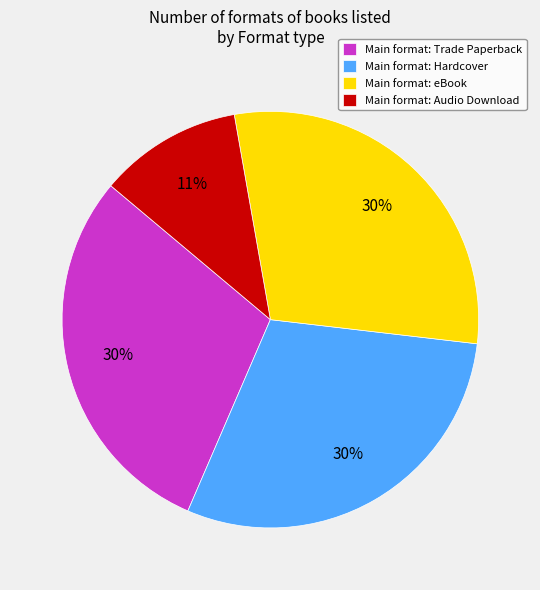

Does Main format: eBook represent more than half of the total?

No